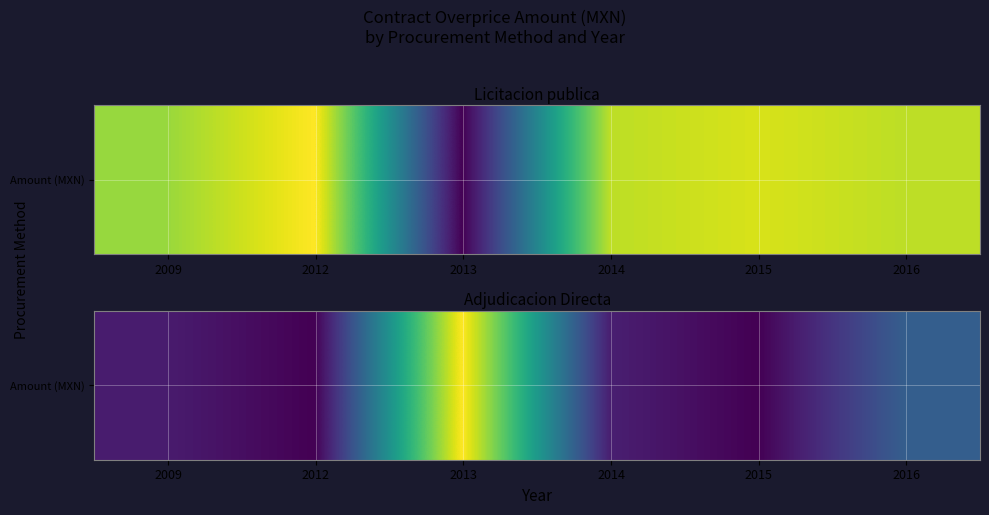

Reading left to right, list all the values displayed in this chart.

2009=426.5	2012=0.0	2013=5624.7	2014=480.0	2015=0.0	2016=1680.0